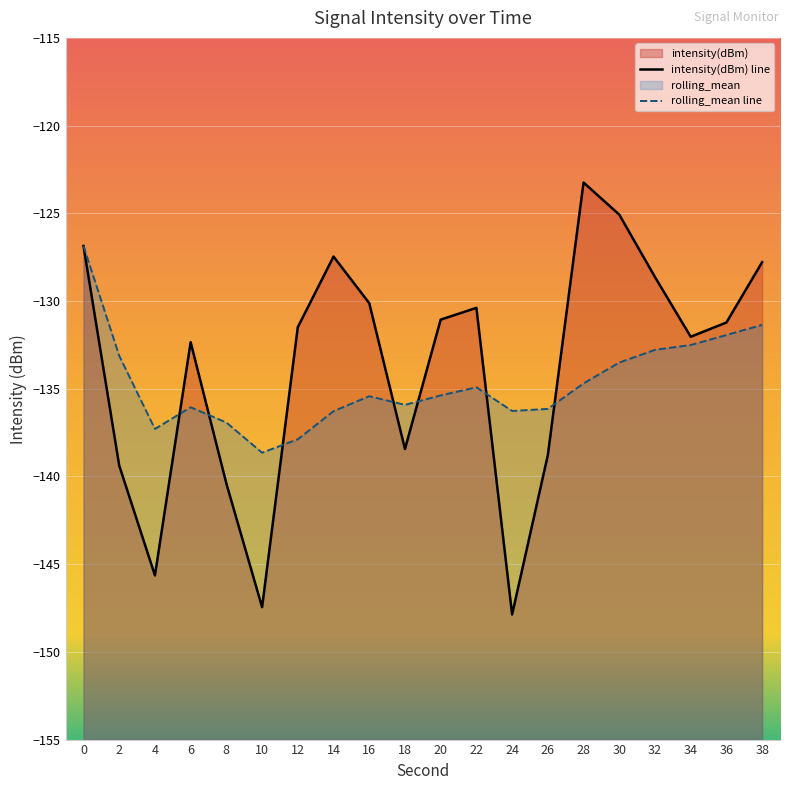

The rolling_mean series shows -136.3 at 24. True or false?

True